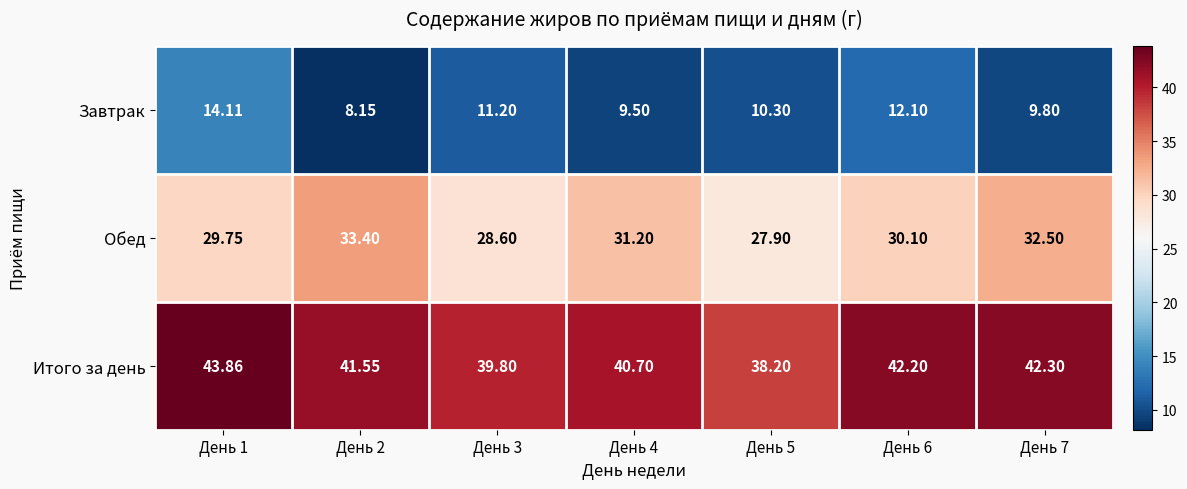

List the series in order of their overall mean, highest first.

Итого за день, Обед, Завтрак